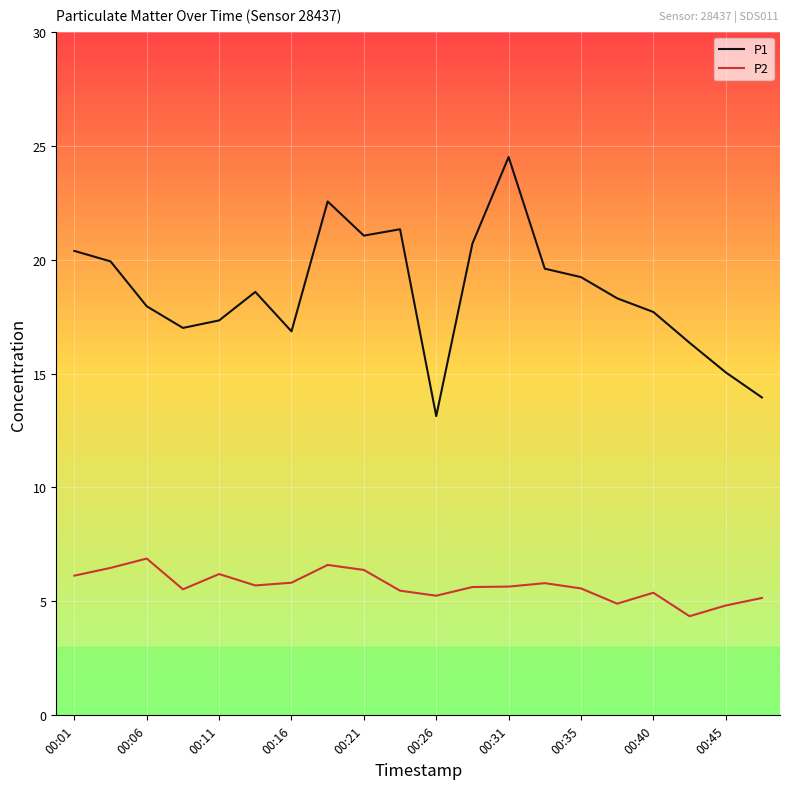

Is this an area chart (filled region under the line)?

No